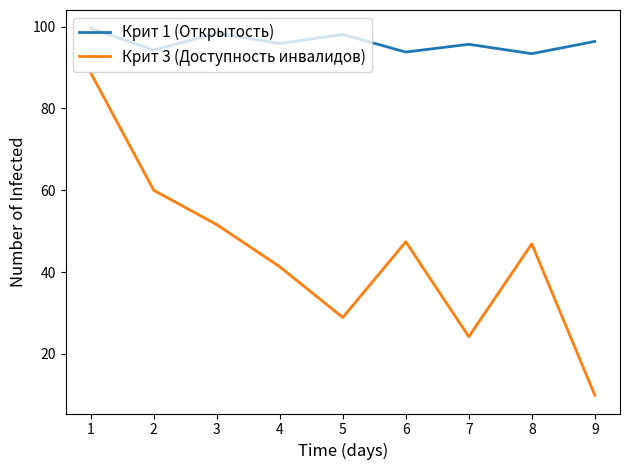

What is the sum of all Крит 1 (Открытость) values?

865.6